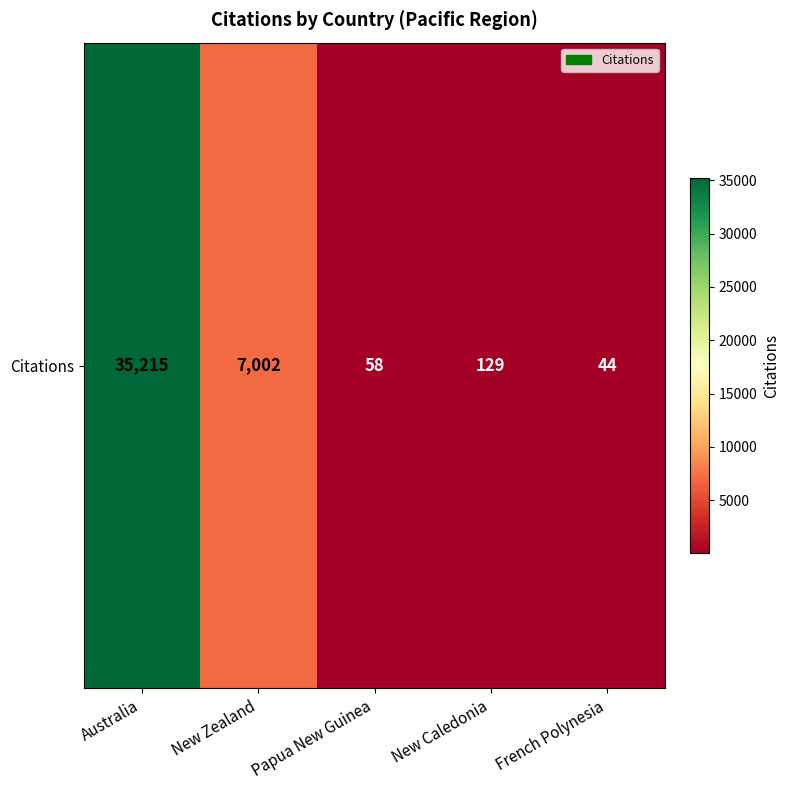

Is it true that the value at French Polynesia is 18?

False